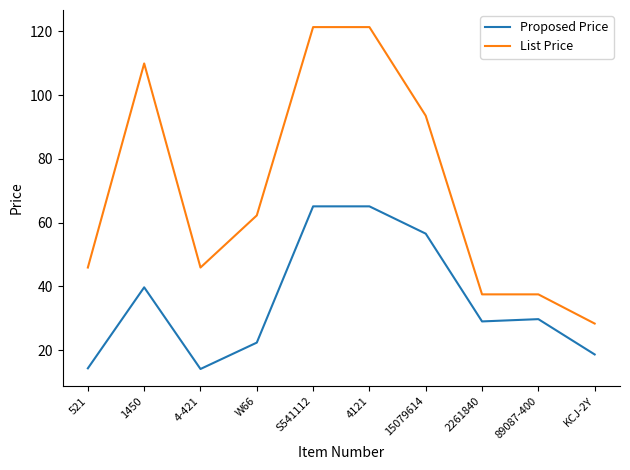

What is the difference between the maximum and minimum values in the List Price series?

93.0